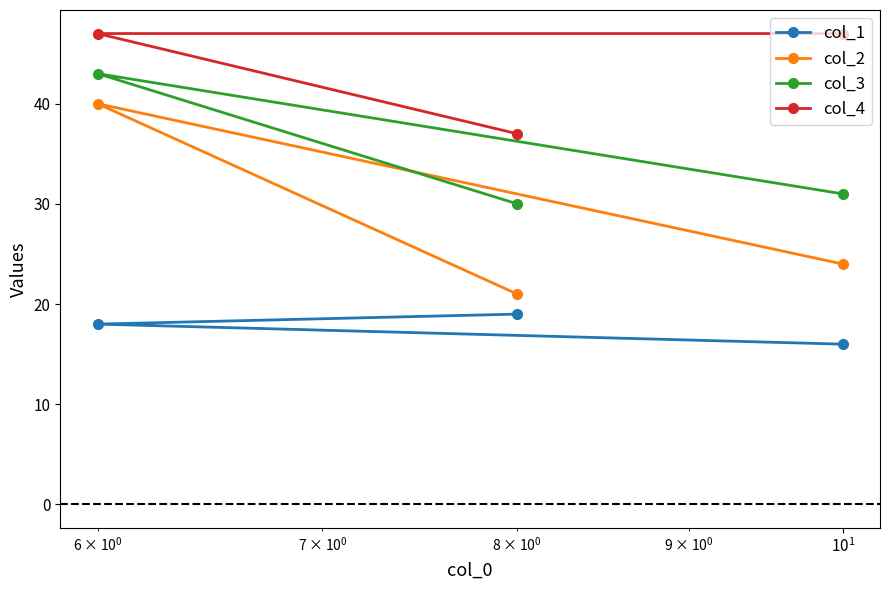

Which series has the widest spread of values?

col_2